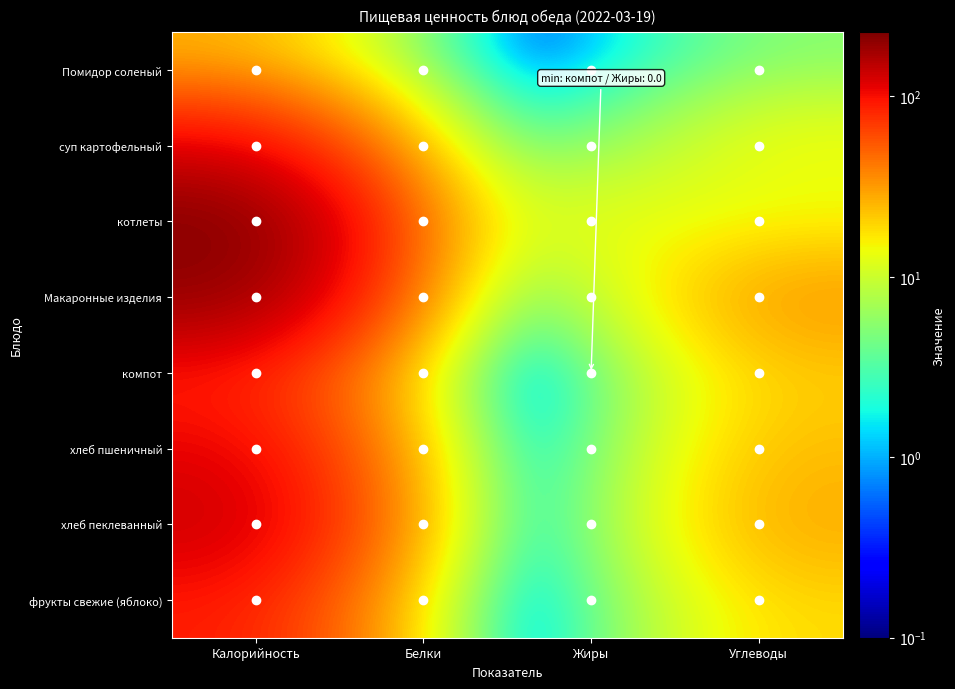

Count the number of data series in this chart.

8